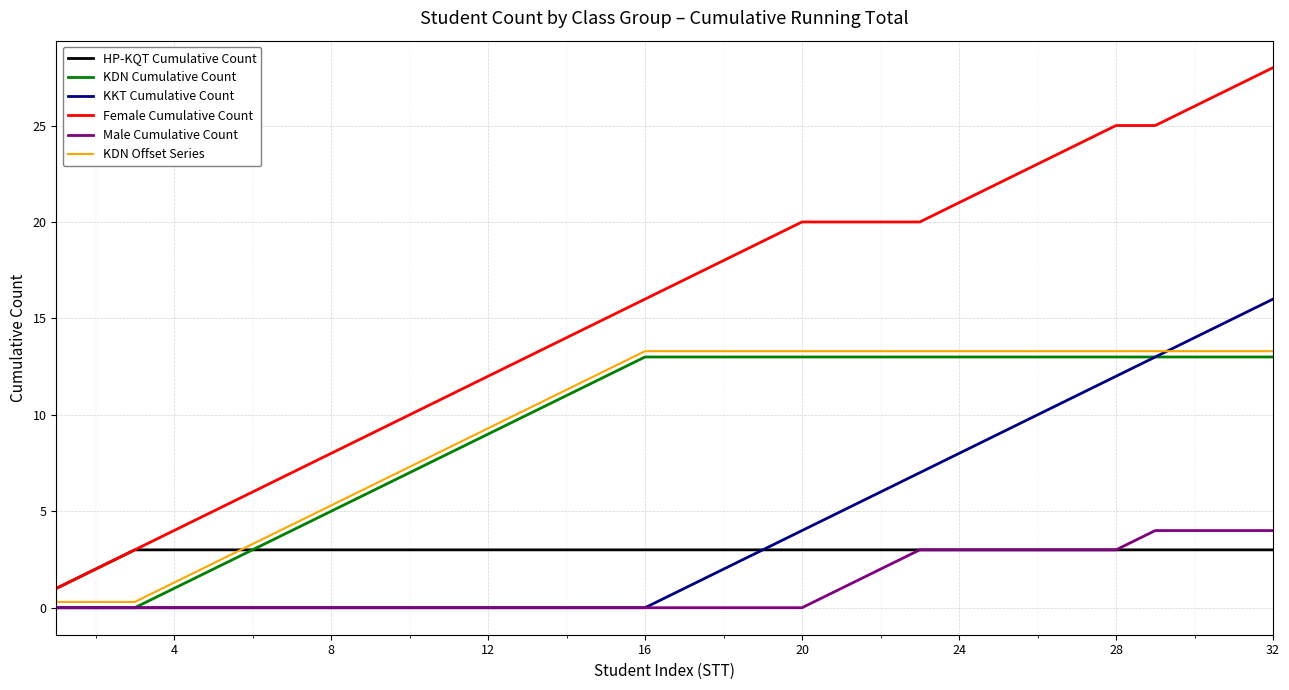

True or false: Male Cumulative Count and Female Cumulative Count cross at least once.

False